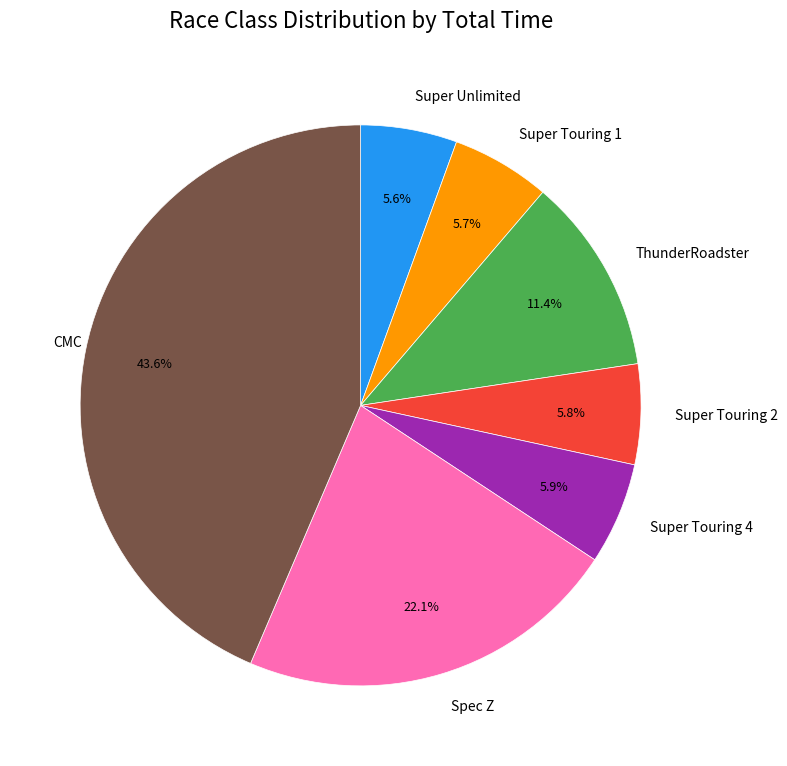

Is there a majority slice in this chart?

No